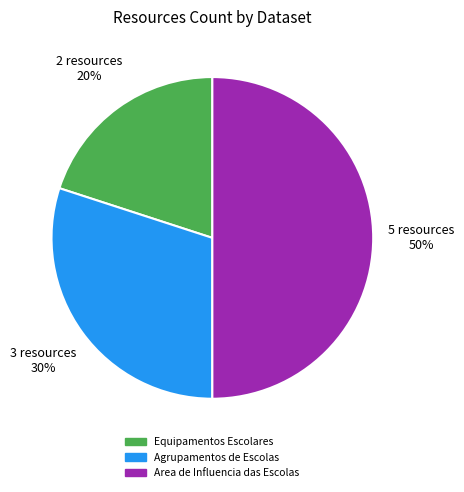

Rank the categories by value from highest to lowest.

Area de Influencia das Escolas, Agrupamentos de Escolas, Equipamentos Escolares